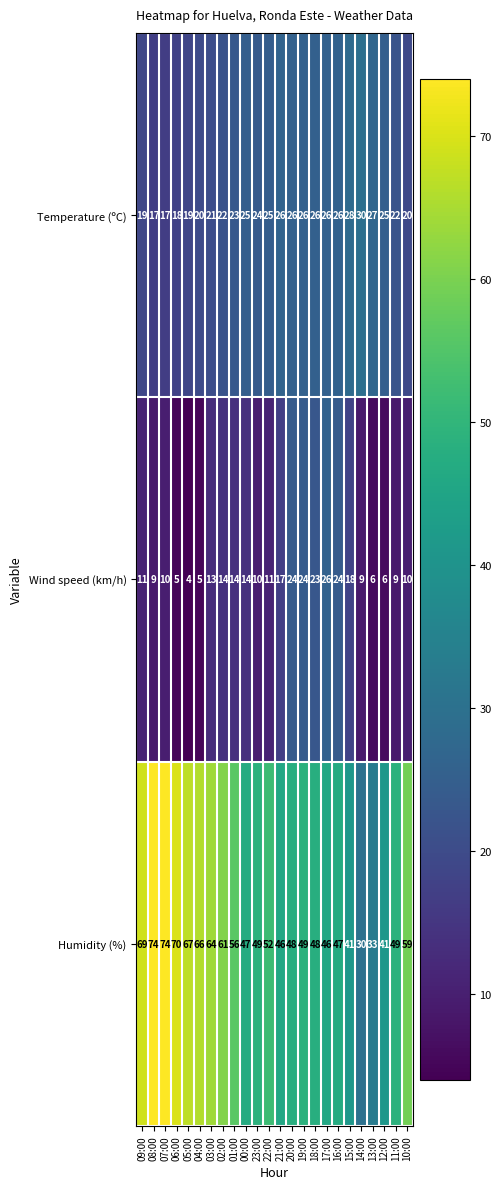

At 09:00, list the series in order from smallest to largest.

Wind speed (km/h), Temperature (ºC), Humidity (%)